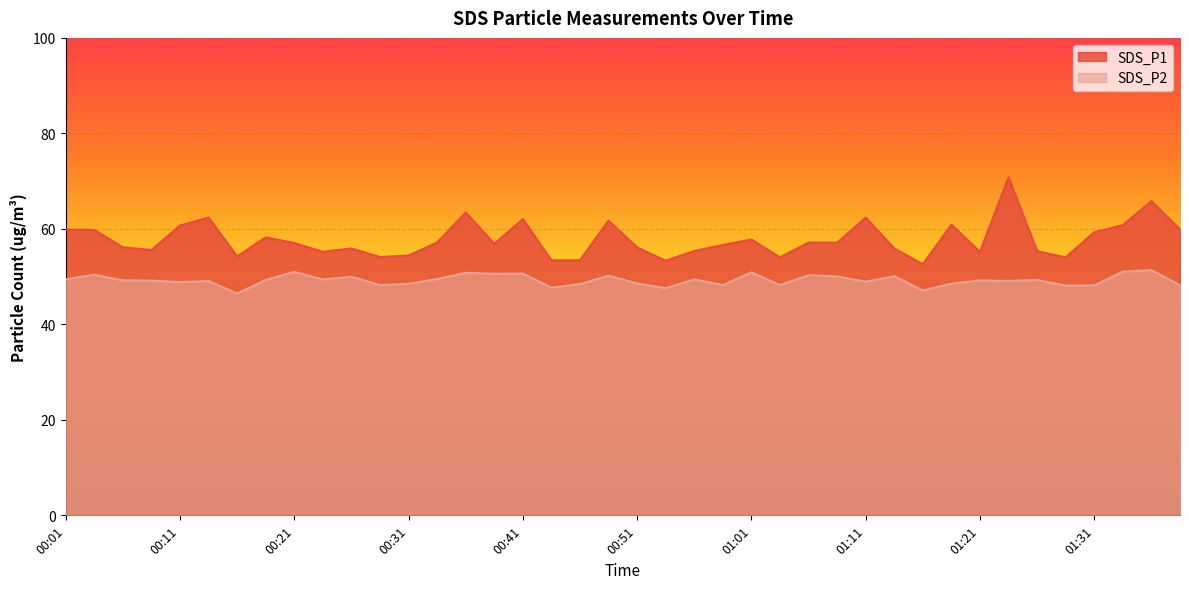

Which series has the largest total across all categories?

SDS_P1